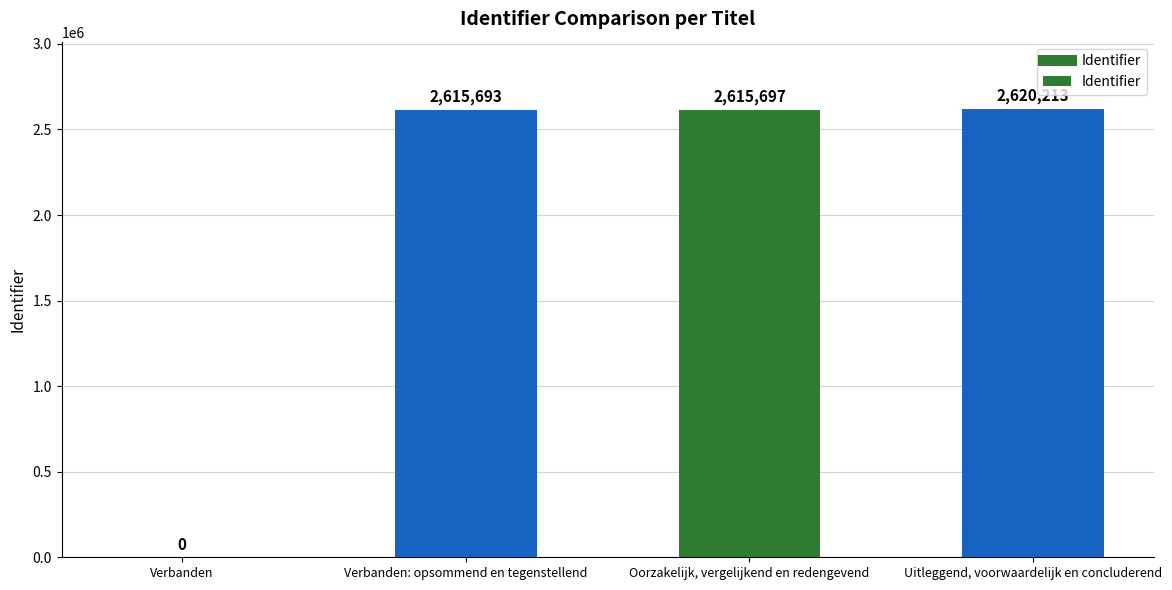

Are the bars horizontal?

No